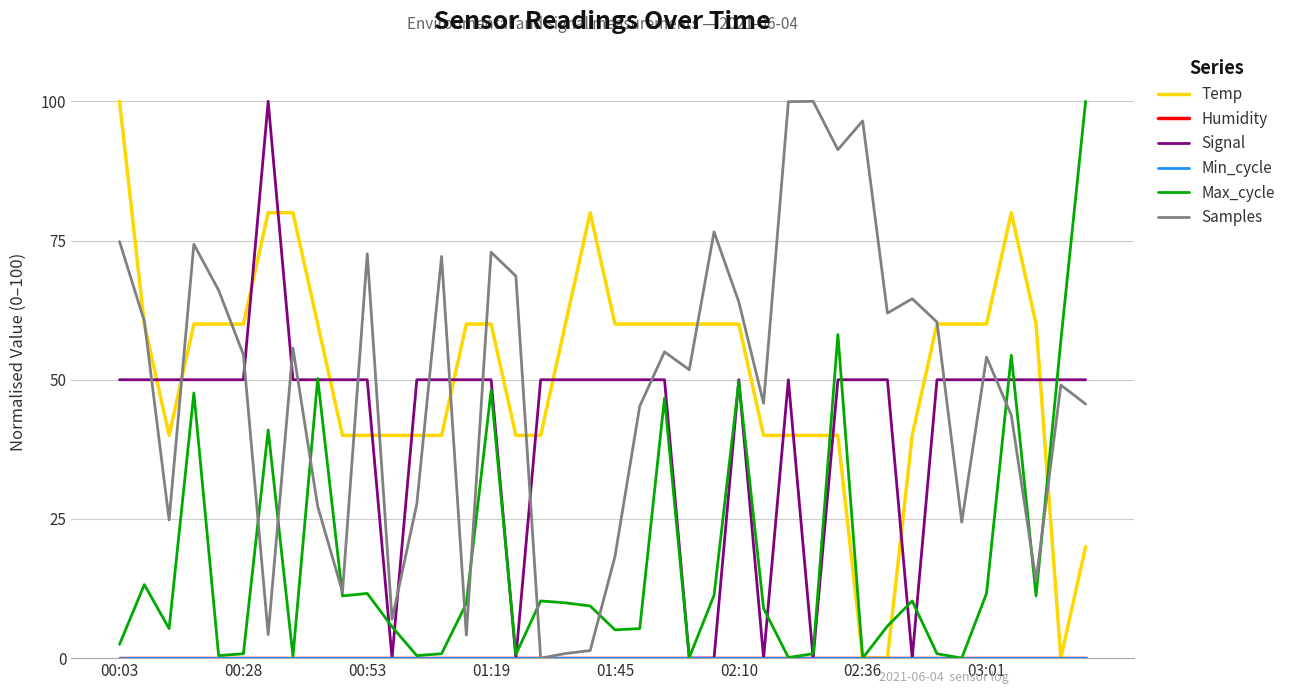

At which label is Min_cycle closest to 0?

00:03